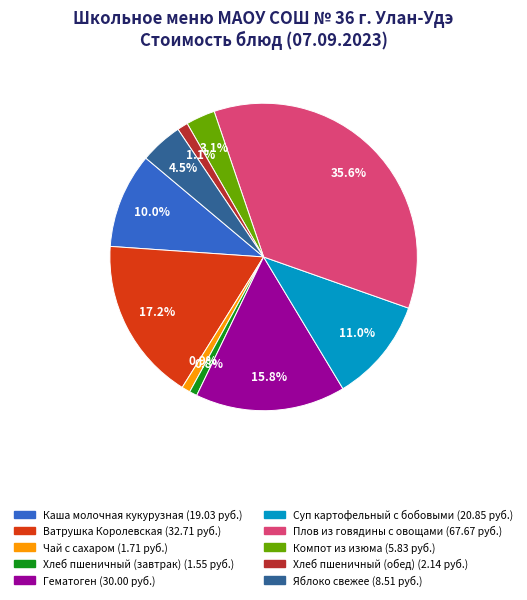

How many slices are in this pie chart?

10